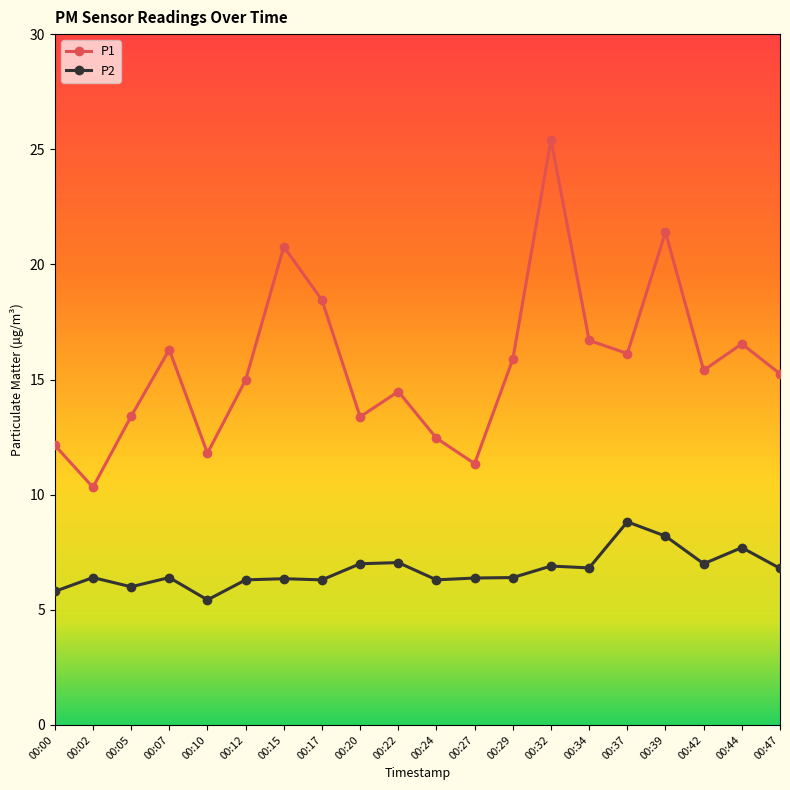

How many lines are shown in the chart?

2